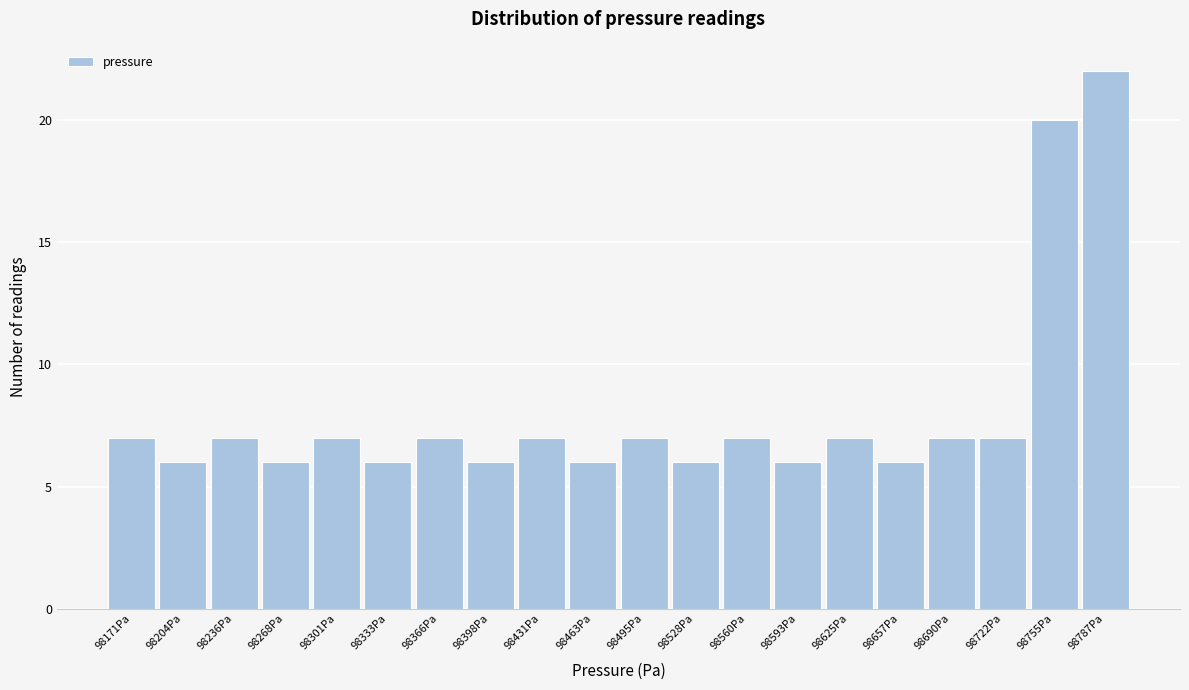

How tall is the bar that spans 98220 to 98250 on the x-axis? Neither the bar edges nor the heights are printed on the chart, so give them approximately, as read against the axes.

7